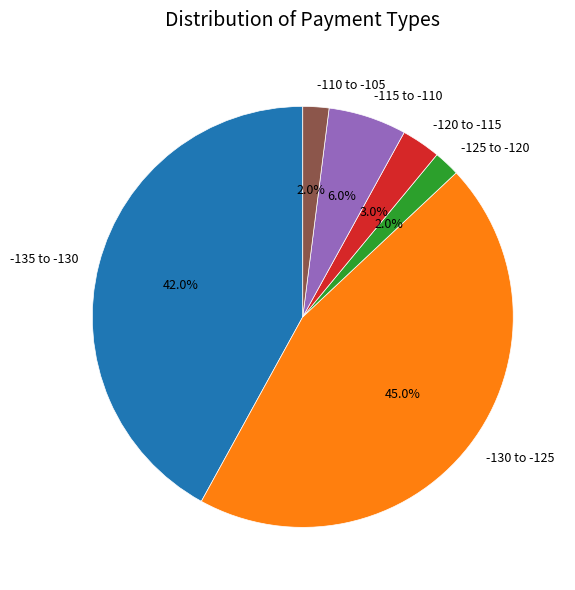

Which category has the biggest portion of the pie?

-130 to -125